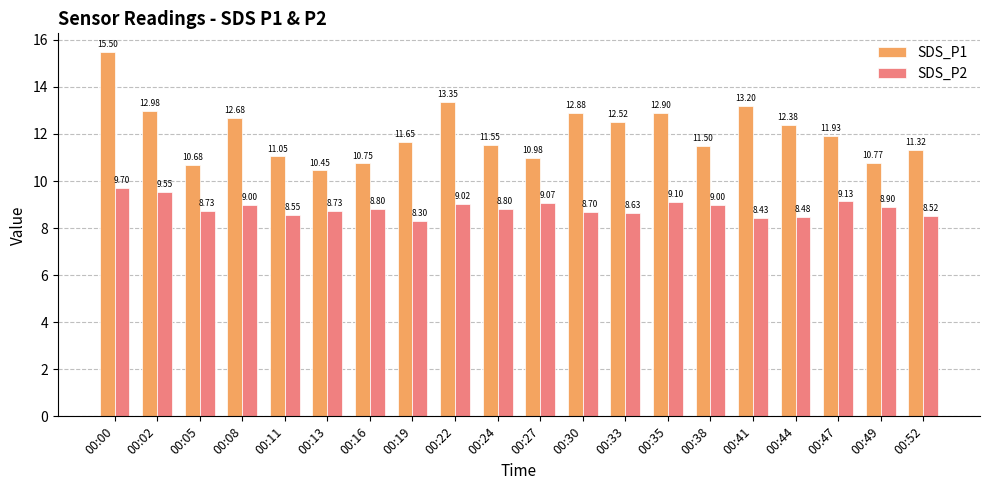

What is the sum of the SDS_P2 values at 00:49 and 00:19?

17.2